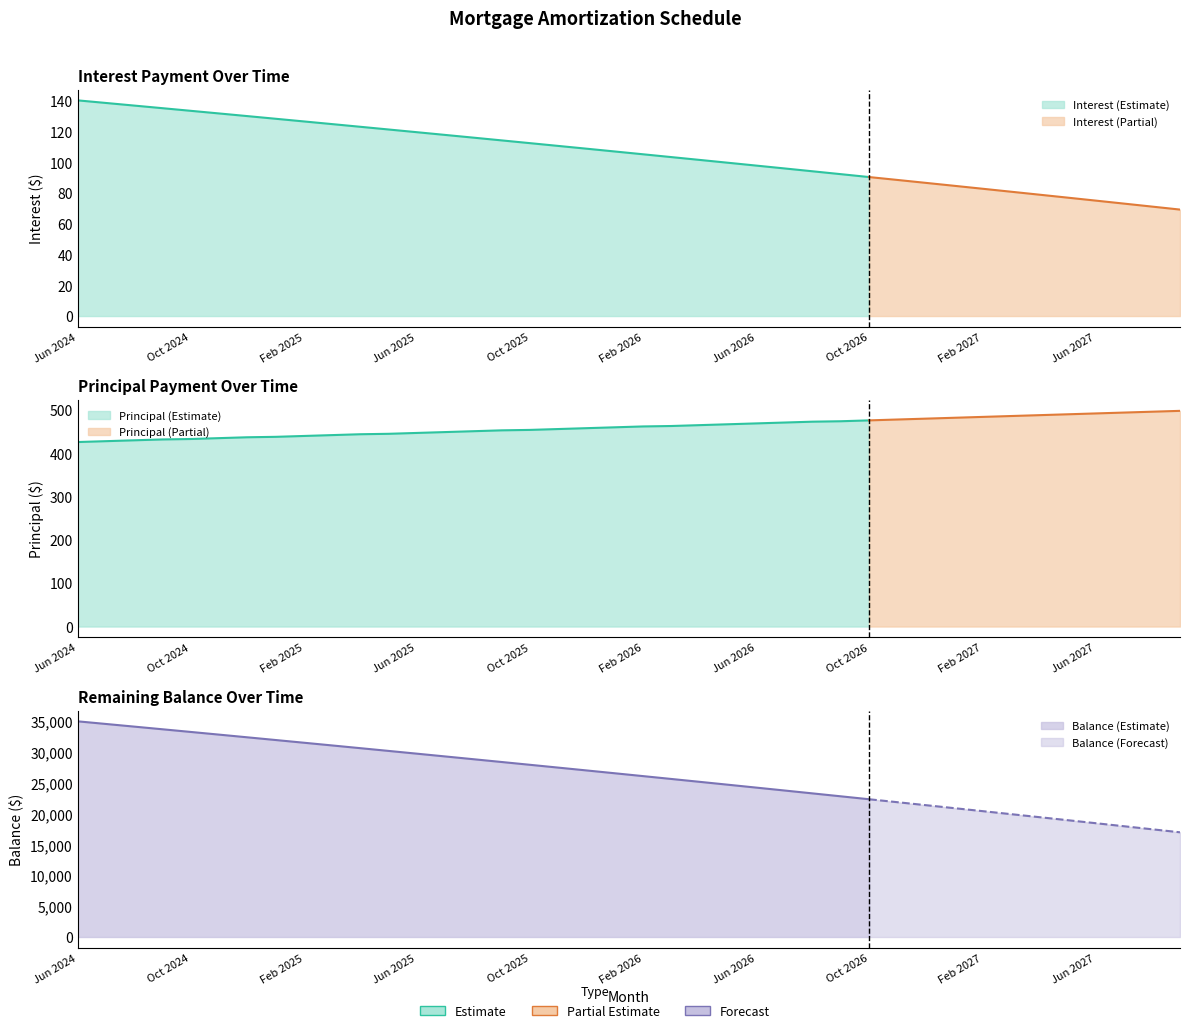

What position from the left is Jul 2025?

14